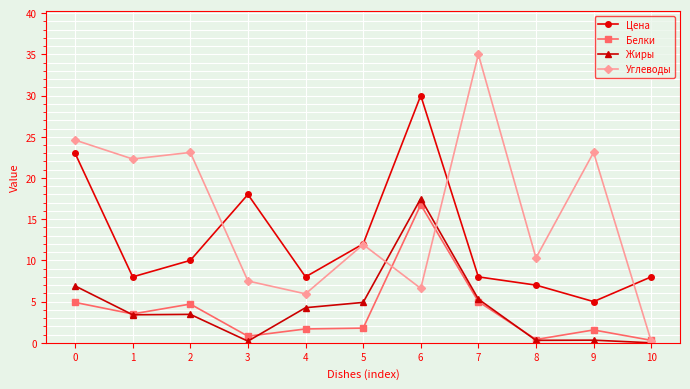

Does the chart have visible grid lines?

Yes